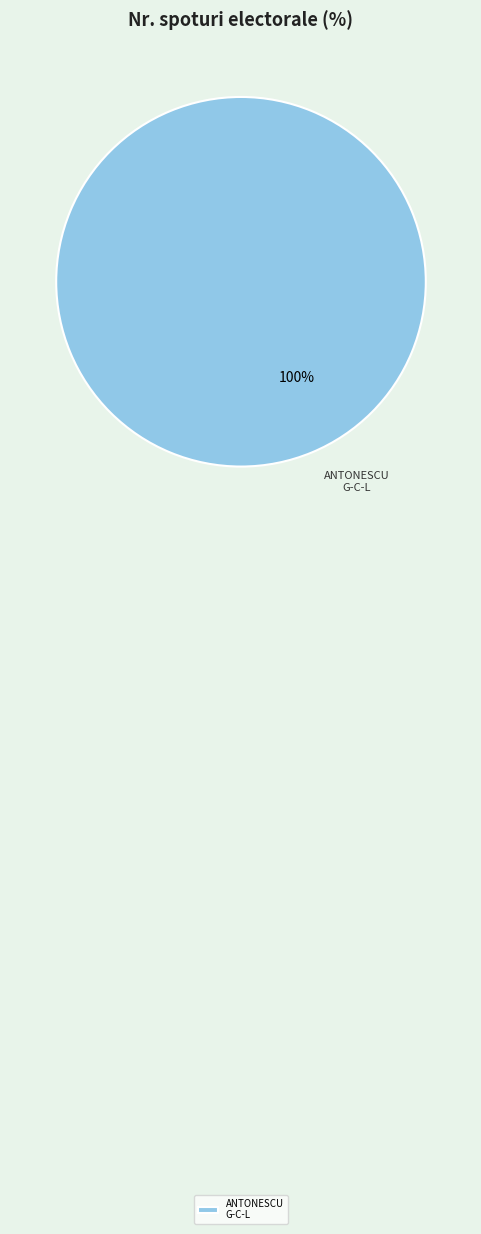

Does any single category account for the majority?

Yes